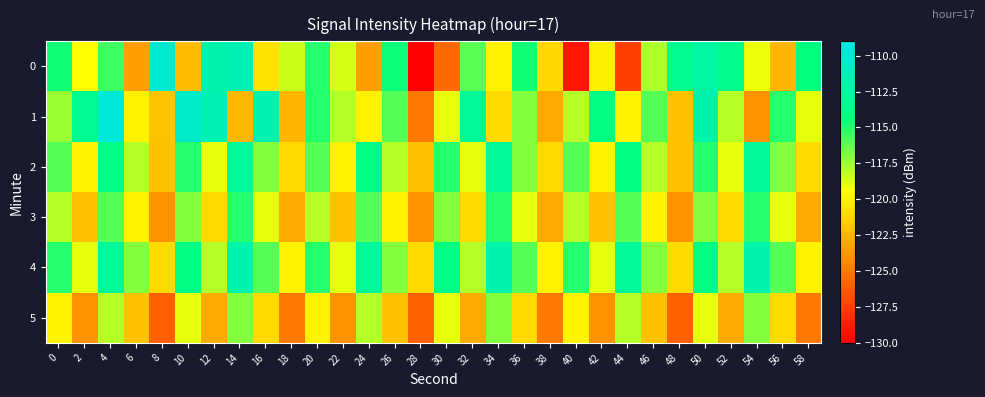

Between 52 and 40, which is larger?

52